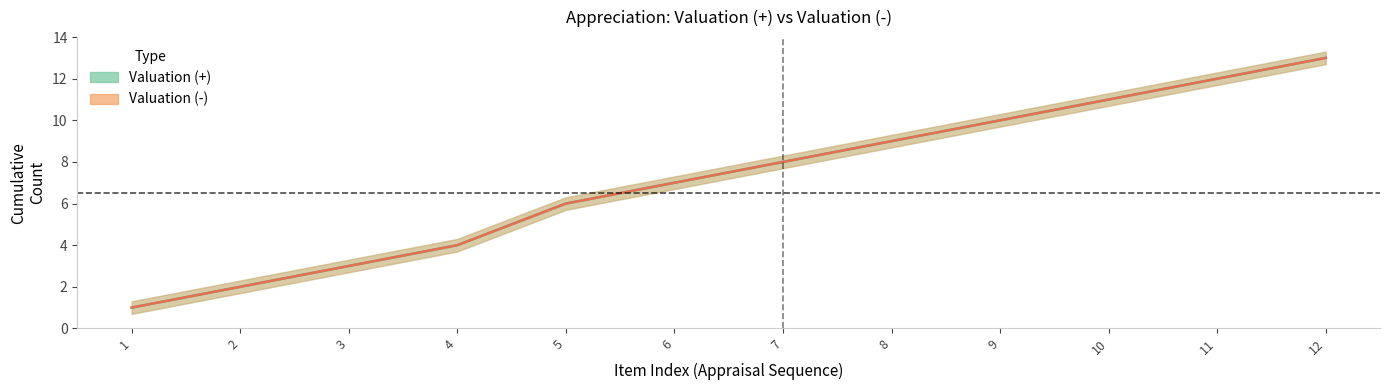

True or false: Valuation (+) and Valuation (-) cross at least once.

False